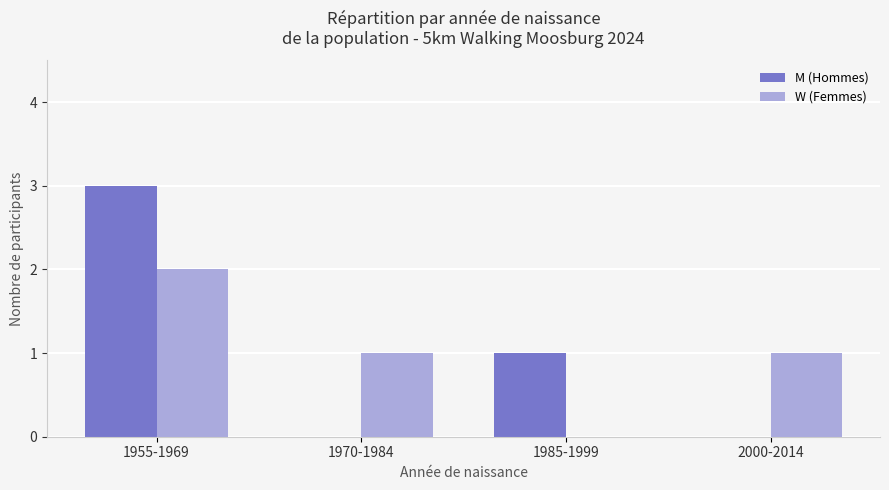

At which category is the sum across all series the highest?

1955-1969